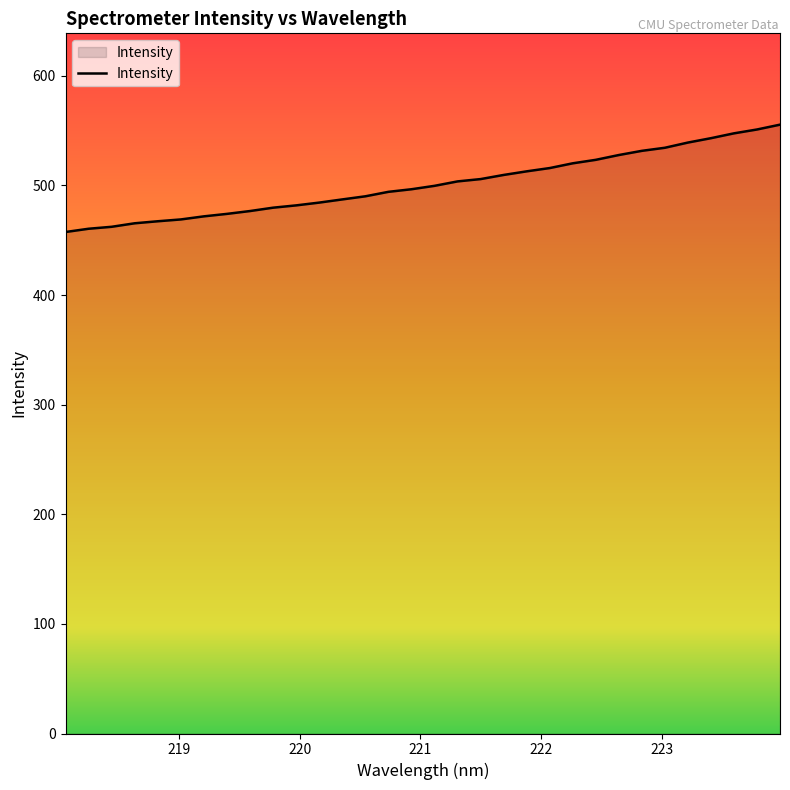

What is the maximum value shown in the chart?

555.4